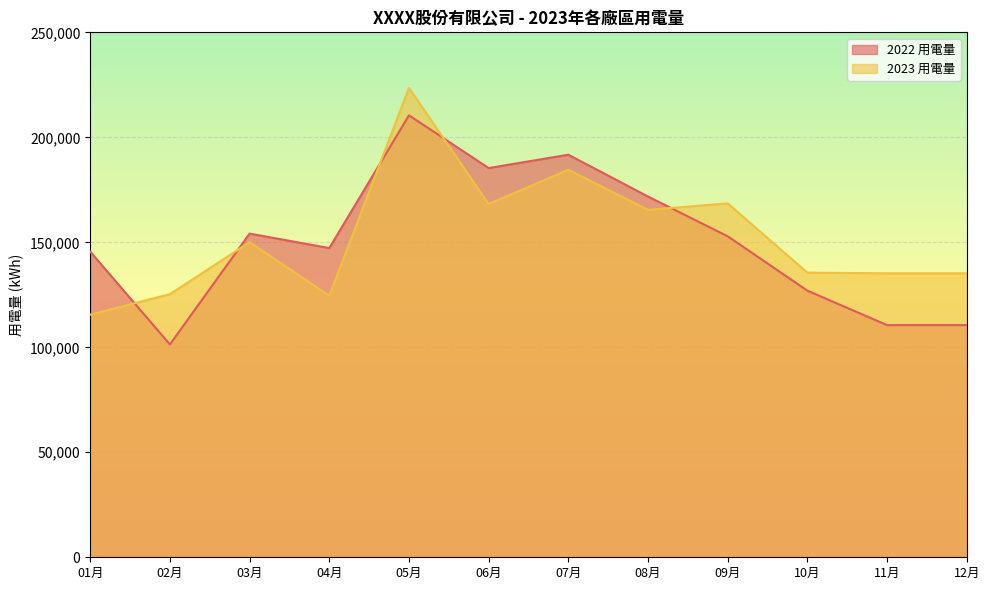

Where is 2022 用電量 nearest to the value 155915?

03月